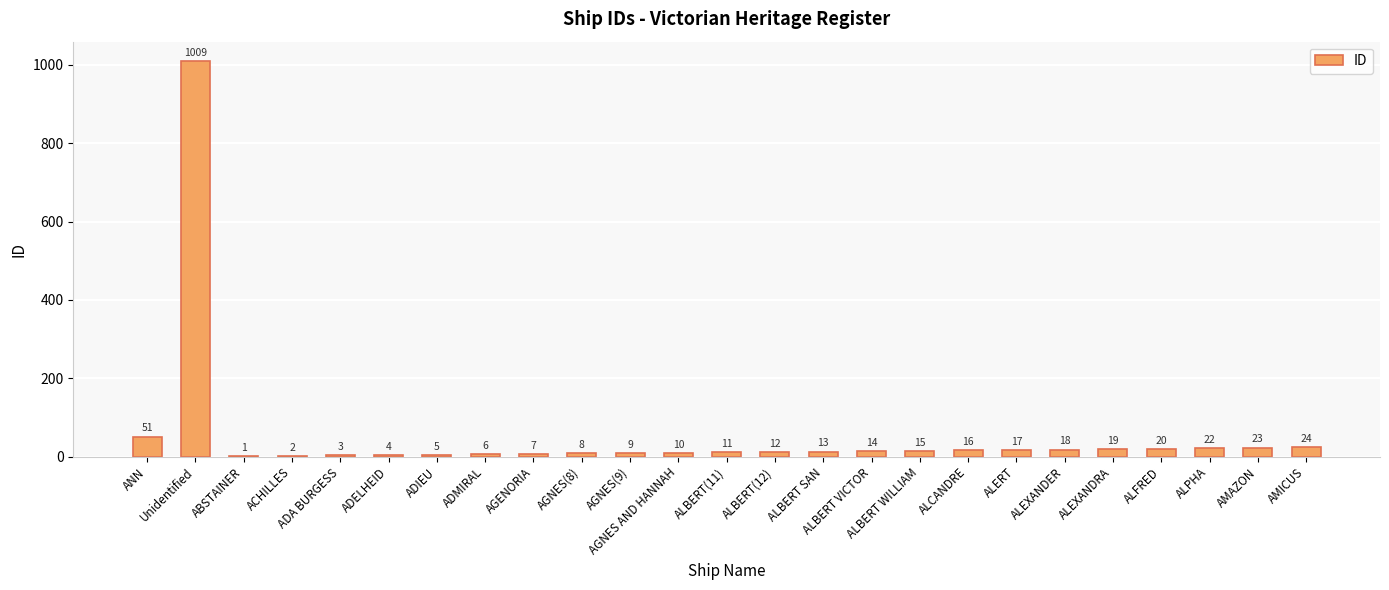

Are the bars horizontal?

No